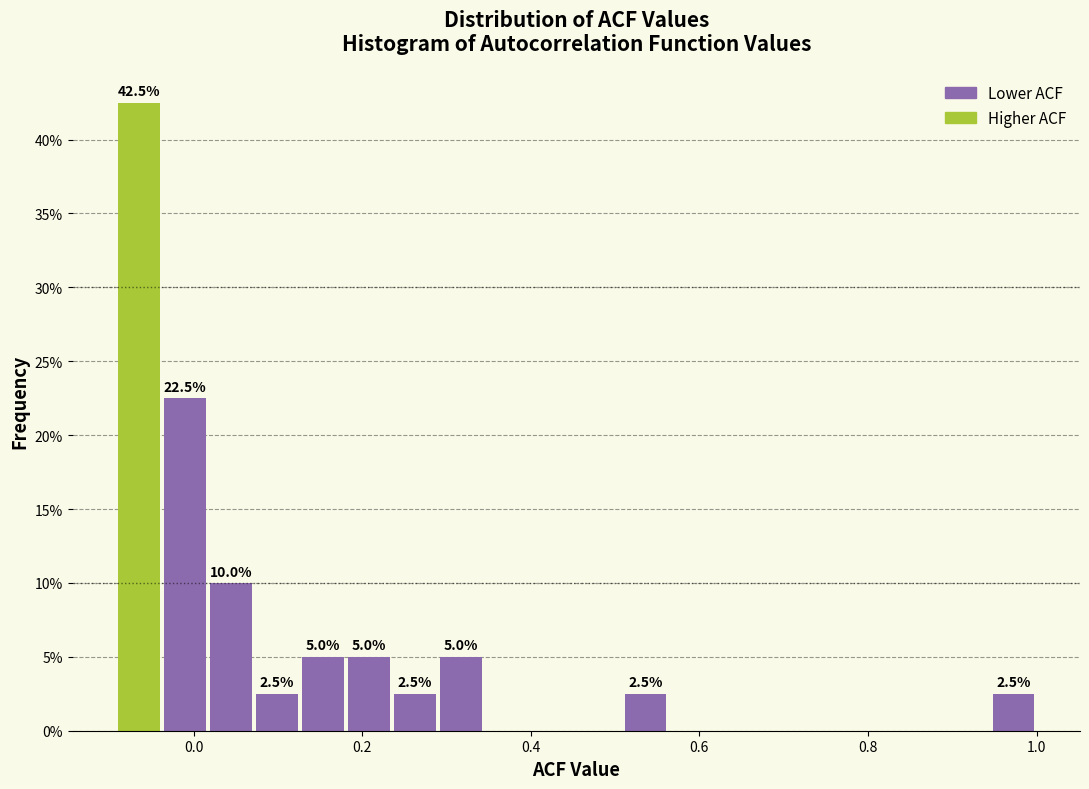

Around what value on the x-axis is the tallest bar? Give the approximate position of its centre, as read against the axis.

-0.06